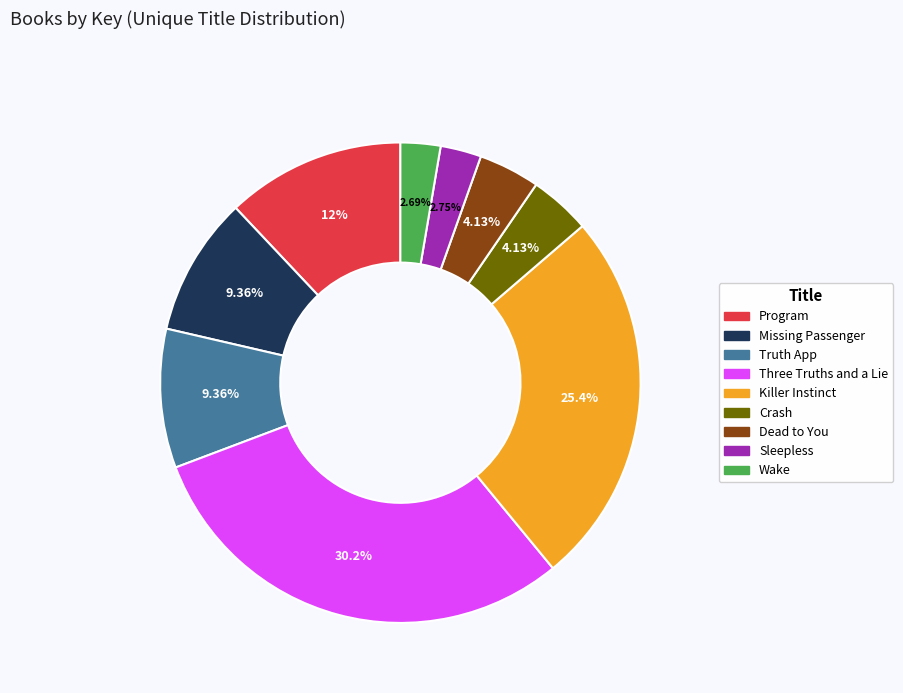

Which has a higher value, Program or Wake?

Program